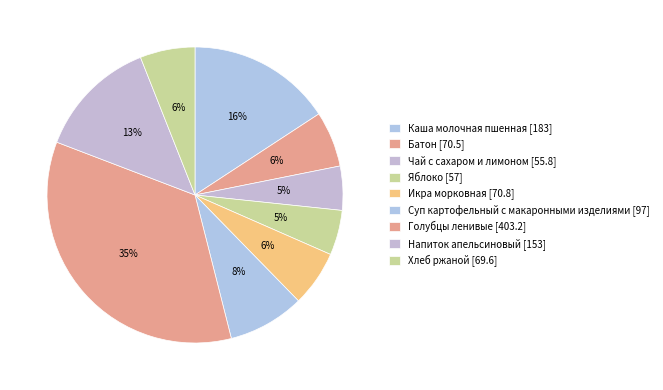

Does Икра морковная account for over 50% of the chart?

No